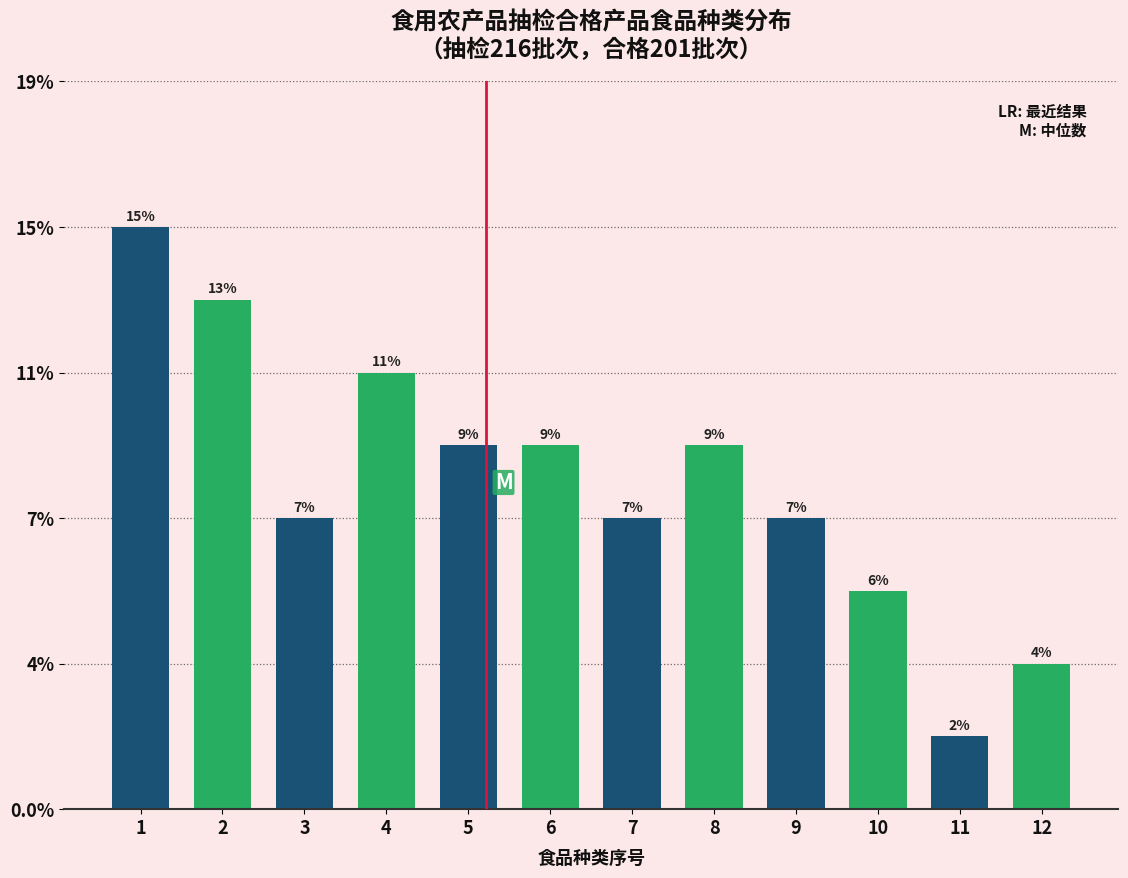

Are the bars horizontal?

No